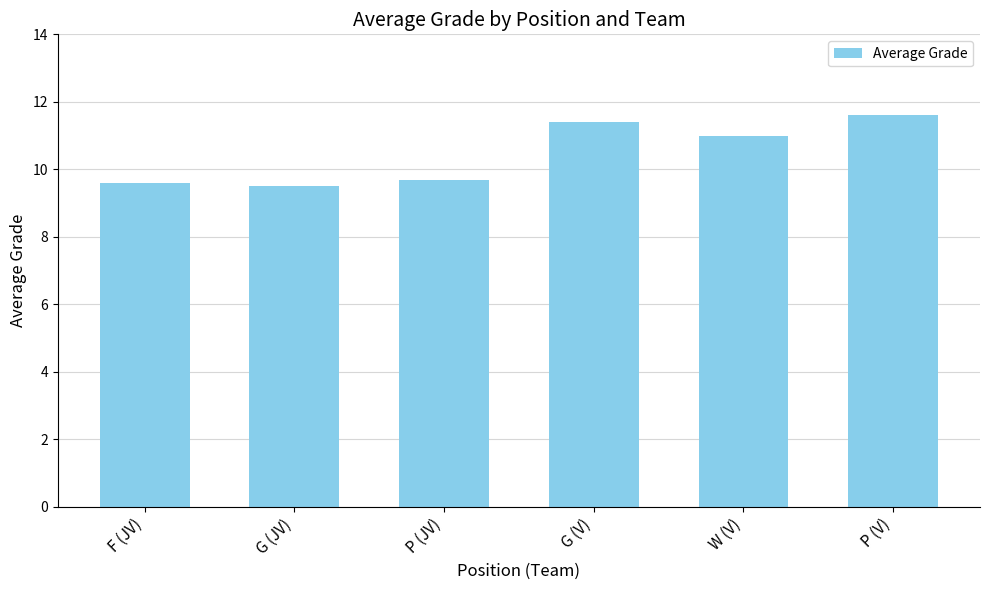

What is the value of the 5th bar from the left?

11.0